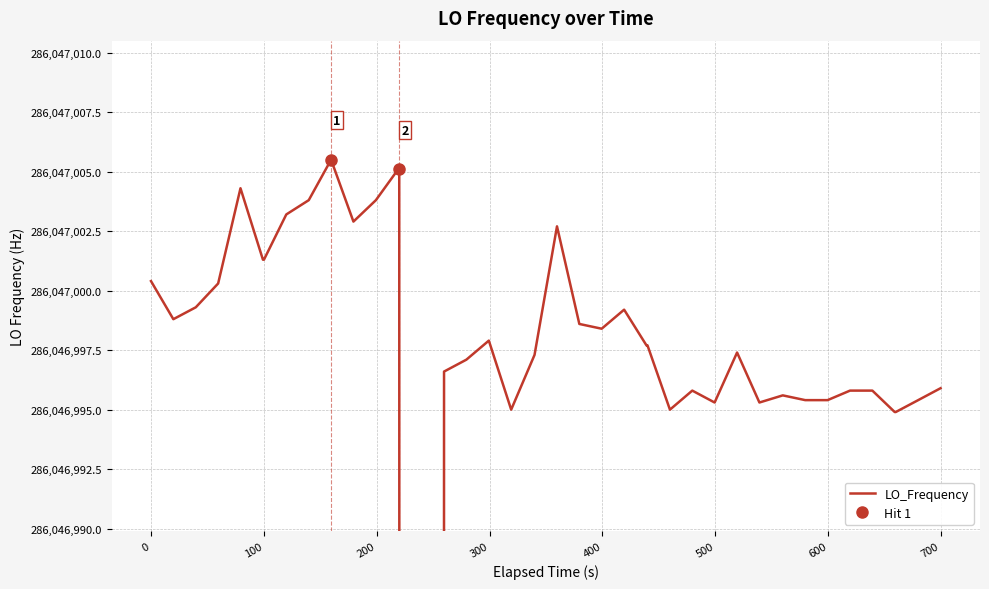

How many distinct data groups are displayed?

1